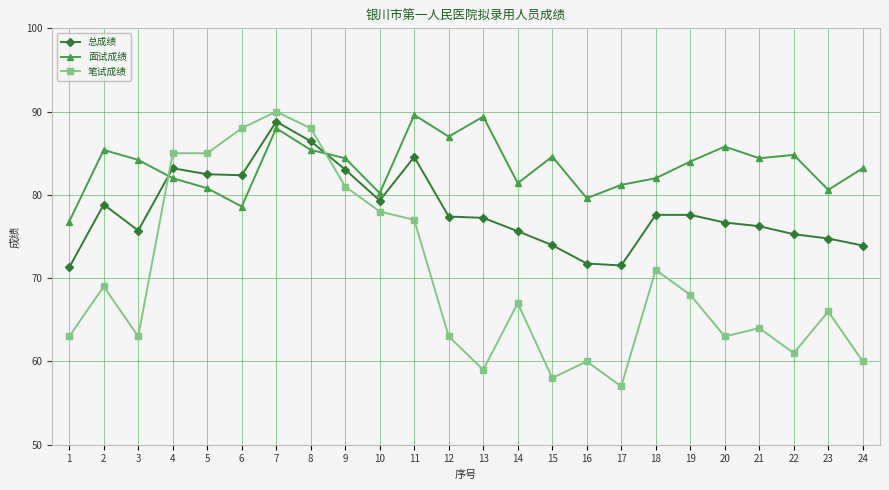

Rank the series by their average value, from lowest to highest.

笔试成绩, 总成绩, 面试成绩